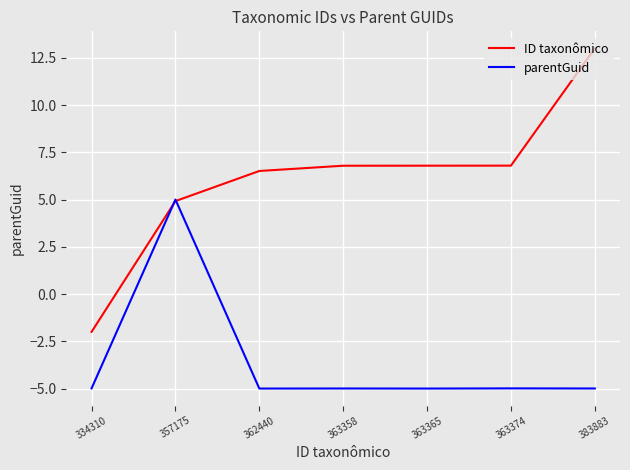

What is the highest value of the parentGuid series?

5.0